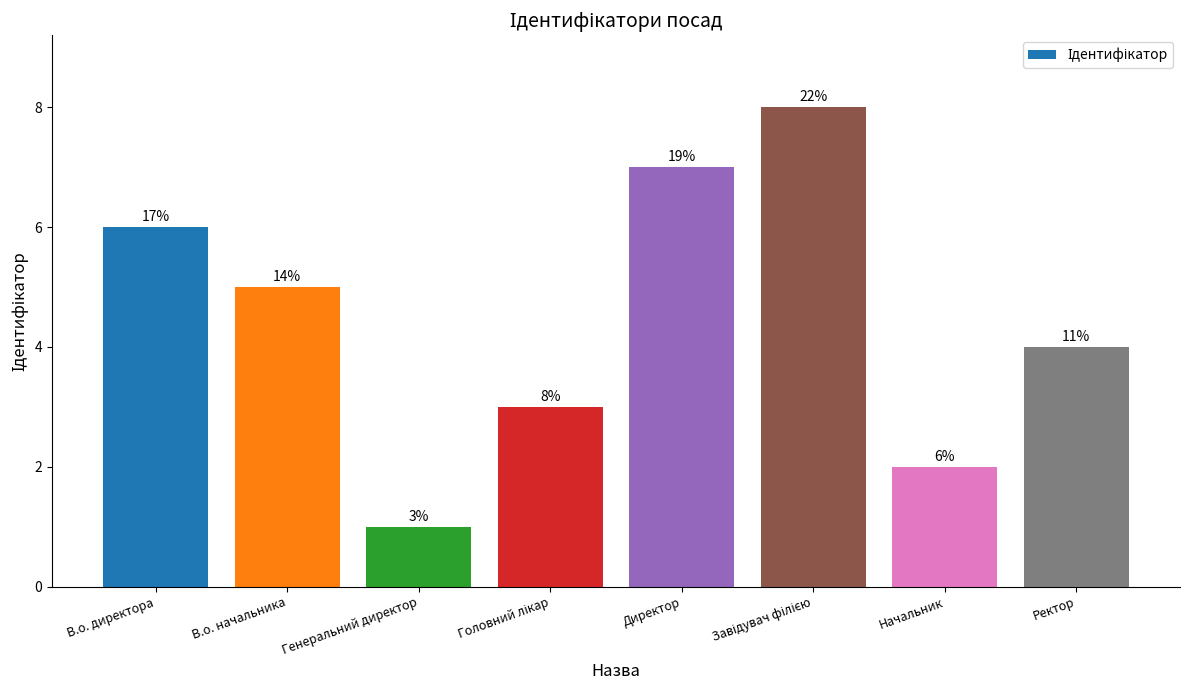

Are the bars horizontal?

No